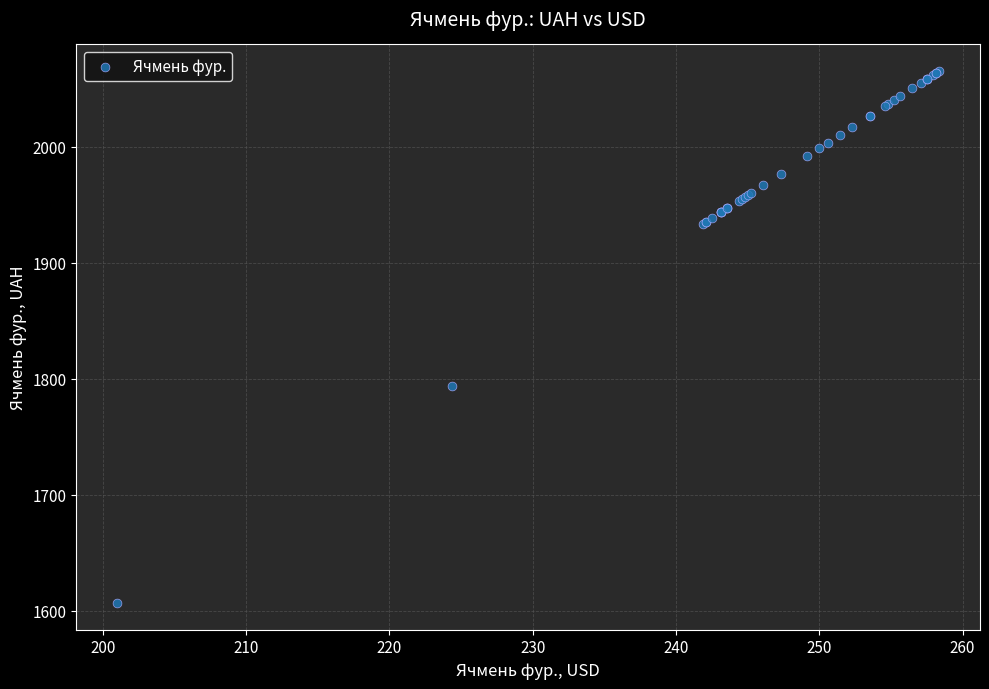

What Y value in the scatter plot is closest to 1835?

1793.3